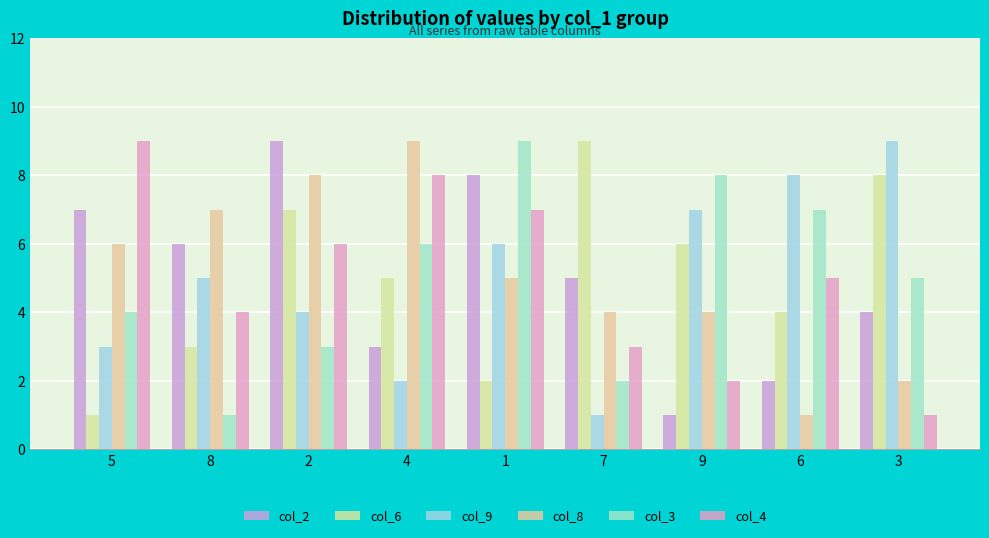

Which has a higher value, 4 or 2?

2